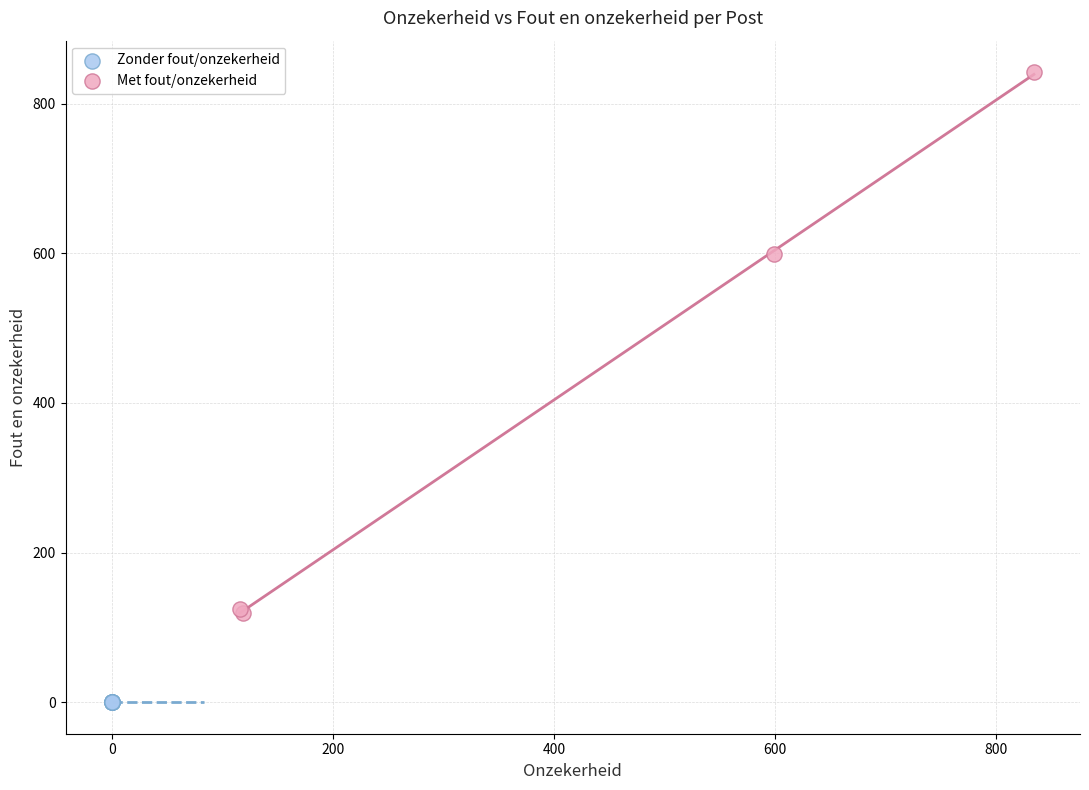

Which series reaches the minimum Y coordinate?

Zonder fout/onzekerheid